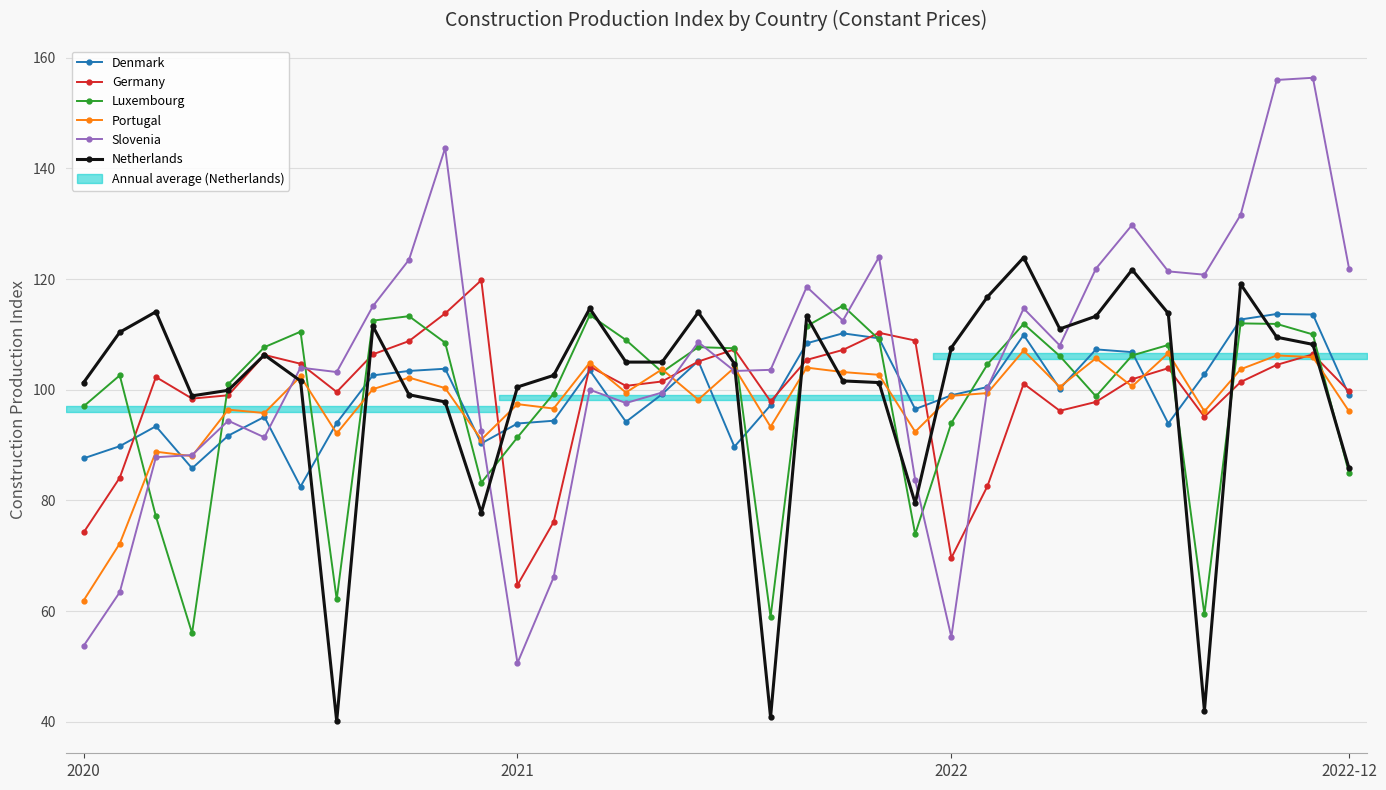

What is the label of the 2nd point from the left?

2021